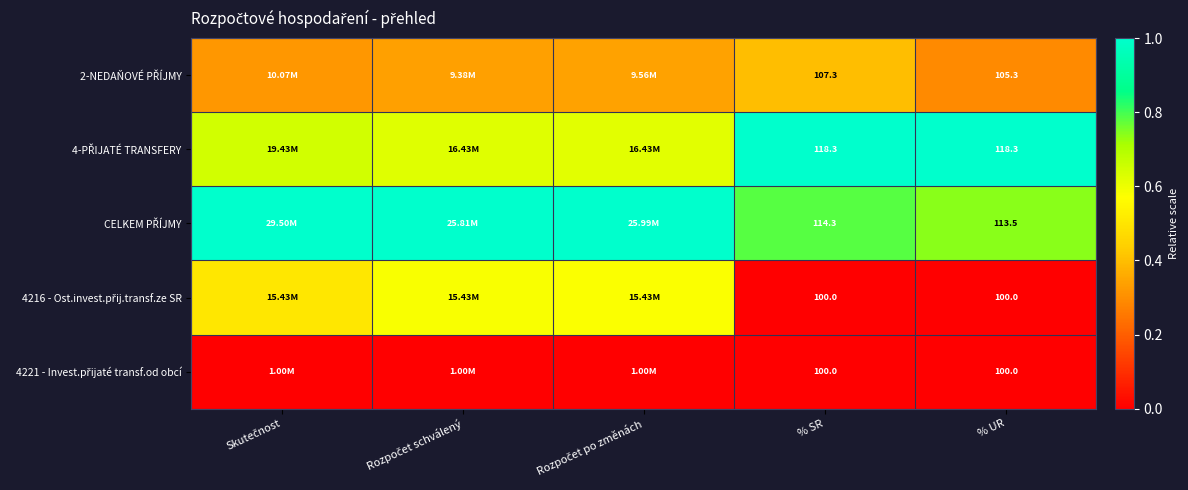

Is it true that 4-PŘIJATÉ TRANSFERY equals 1.0 at % SR?

True